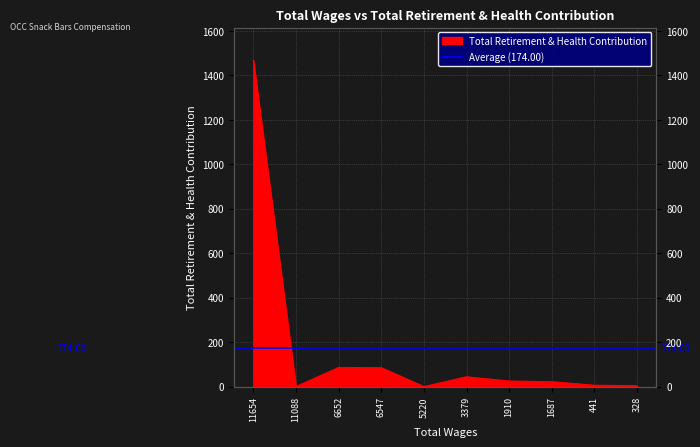

Is it true that the value at 441 is 1?

False